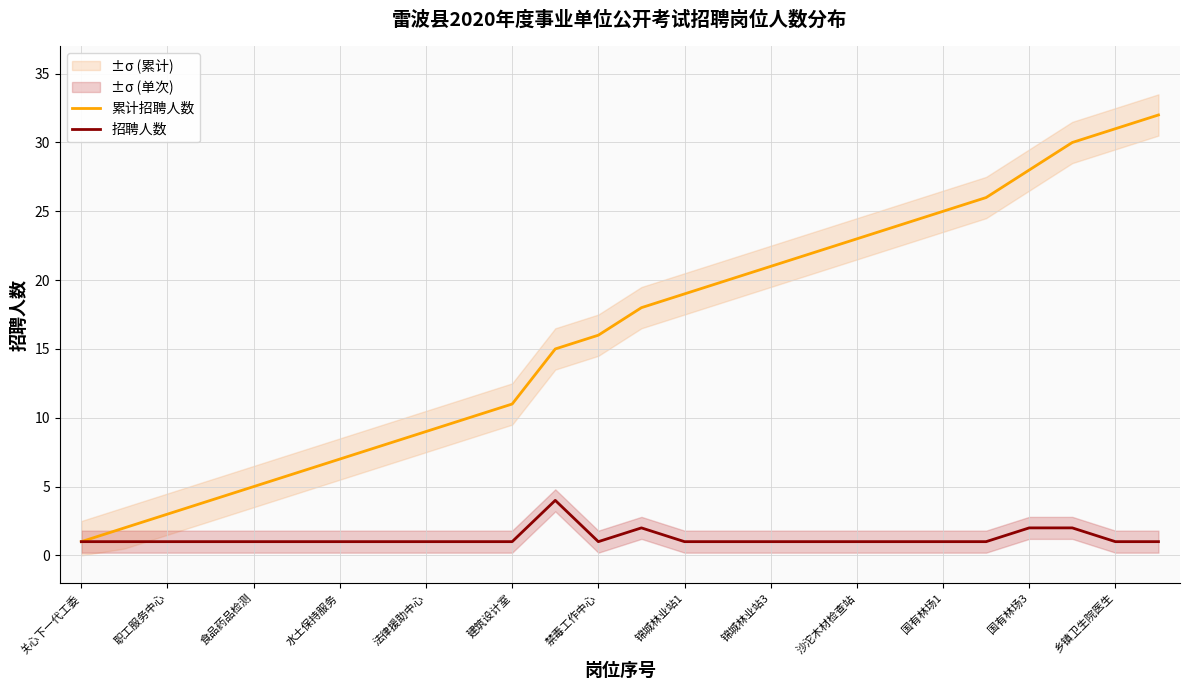

List the series in order of their overall mean, lowest first.

招聘人数, 累计招聘人数